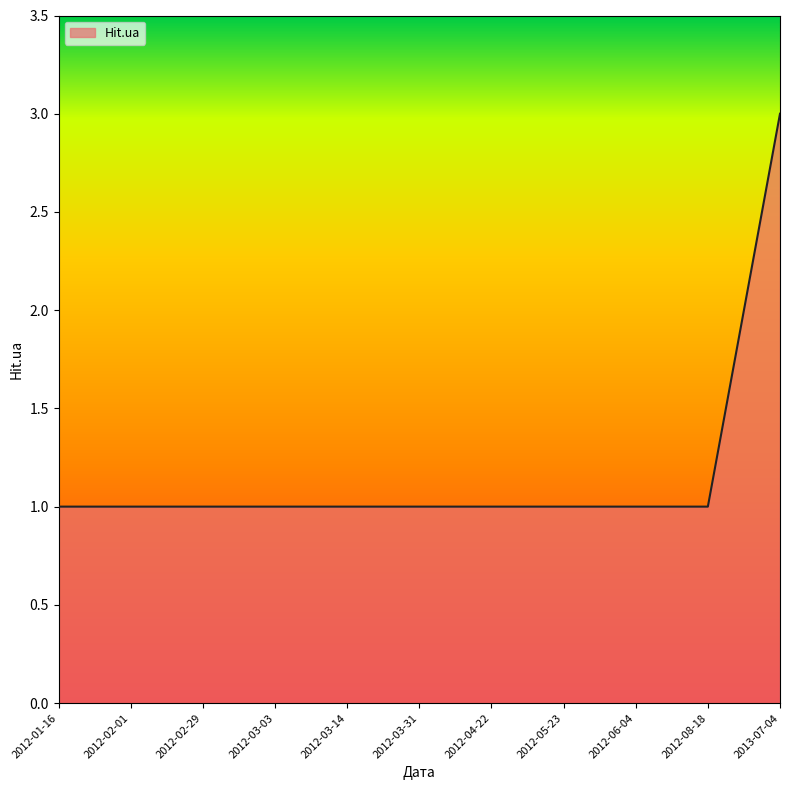

What position from the left is 2012-03-31?

6